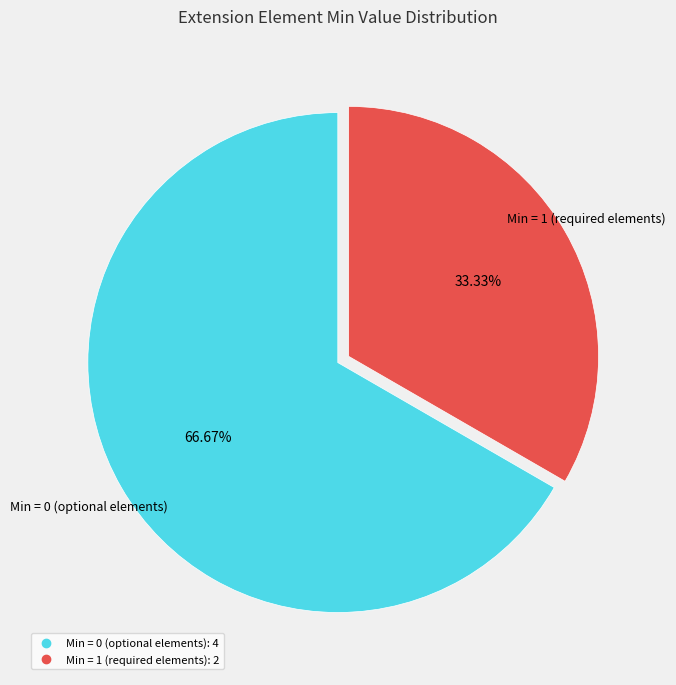

Is there a majority slice in this chart?

Yes